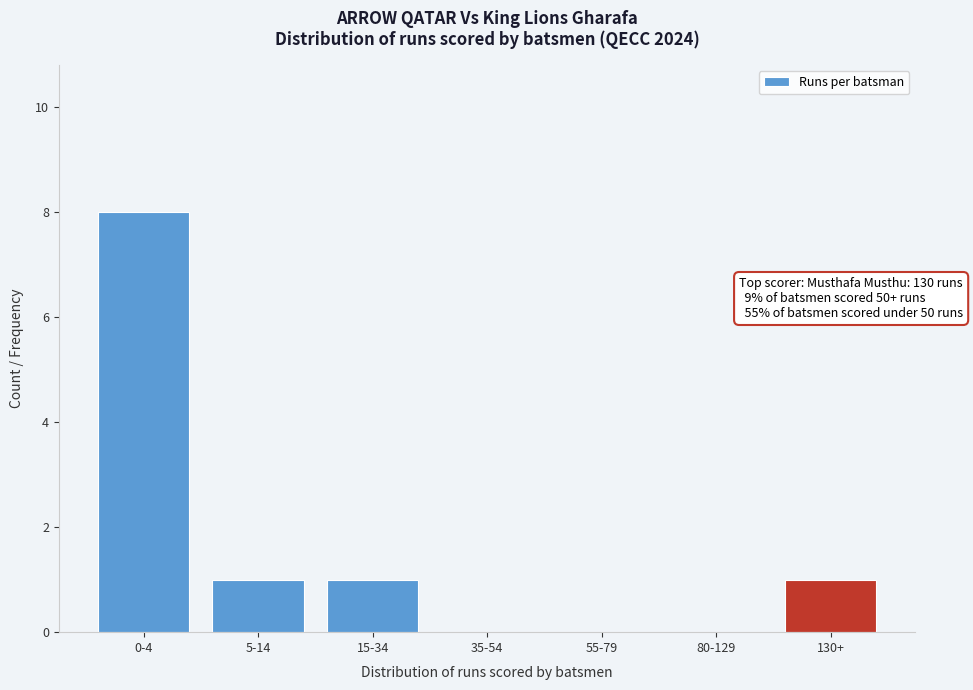

Reading left to right, what are all the values shown in this chart?

0-4=8	5-14=1	15-34=1	35-54=0	55-79=0	80-129=0	130+=1